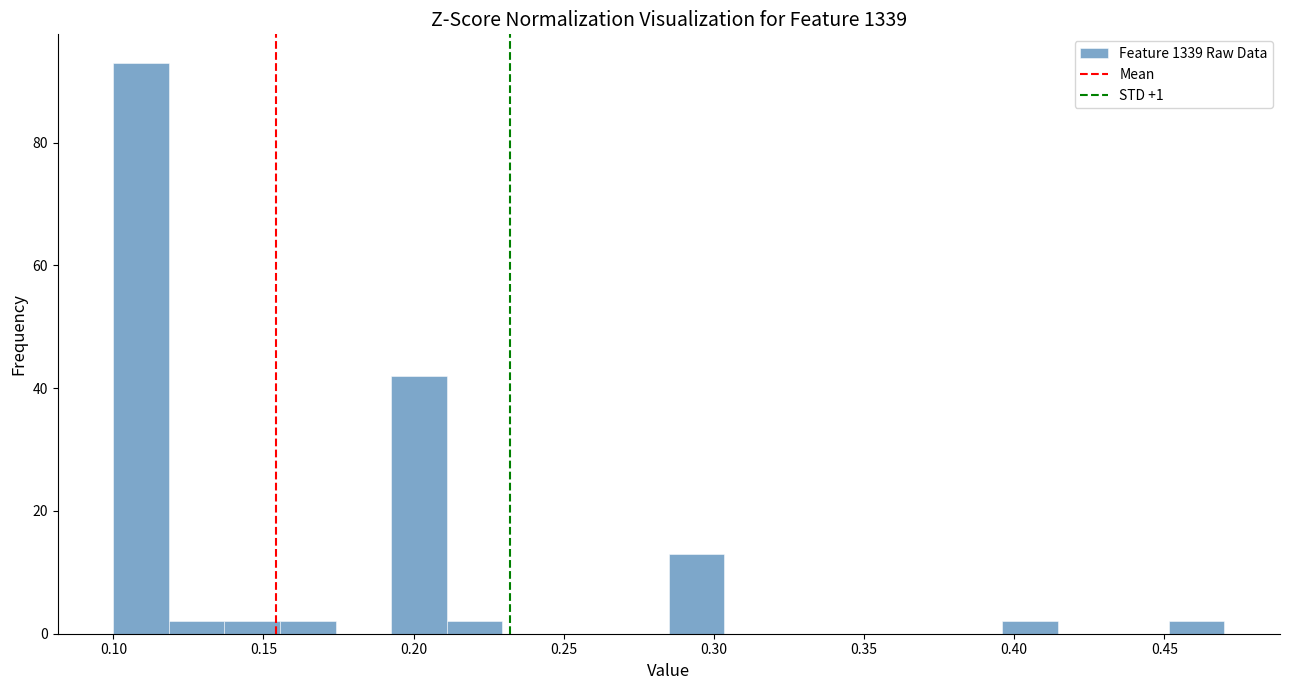

Read against the x-axis, roughly where is the centre of the tallest bar?

0.110